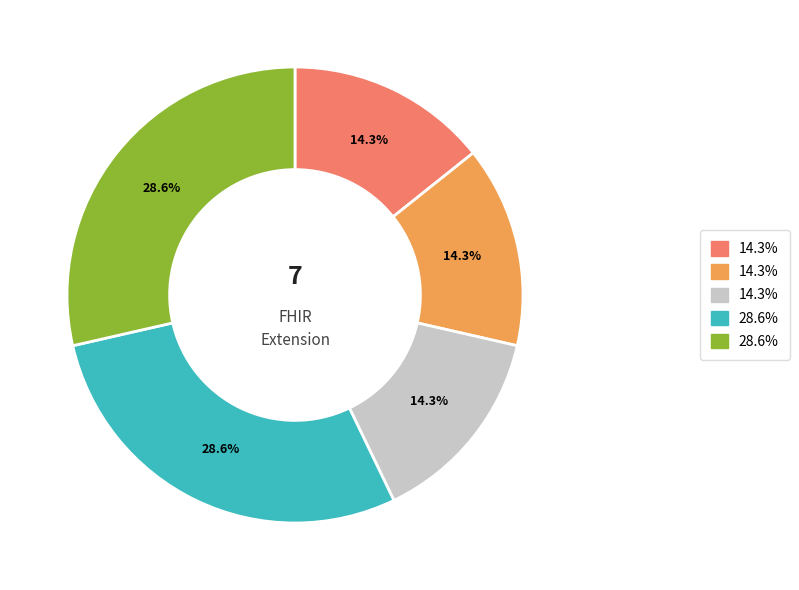

Is there any slice that represents more than half of the pie?

No